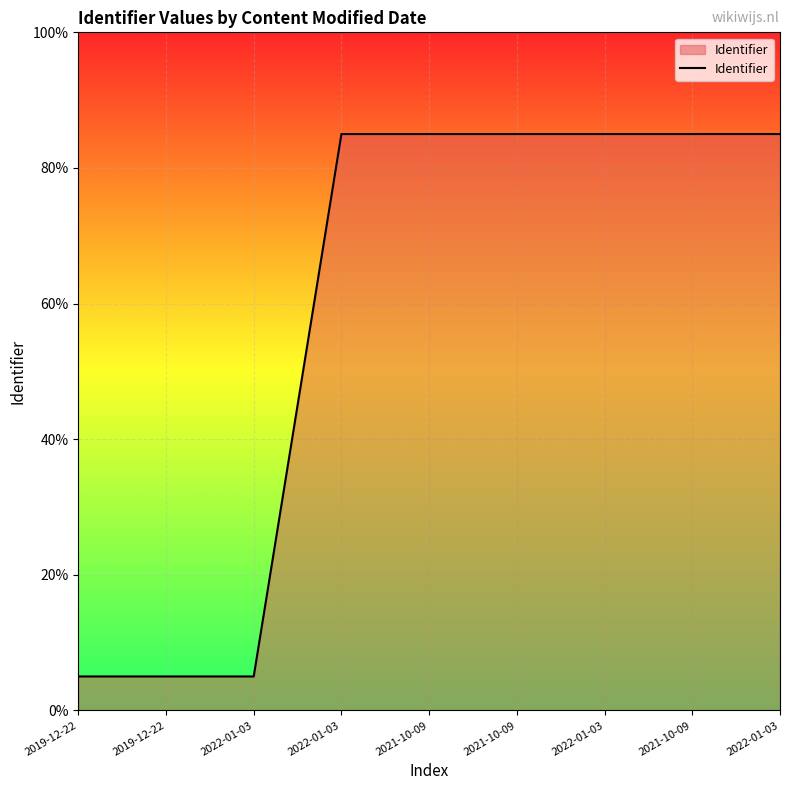

What is the difference between the maximum and minimum values?

80.0